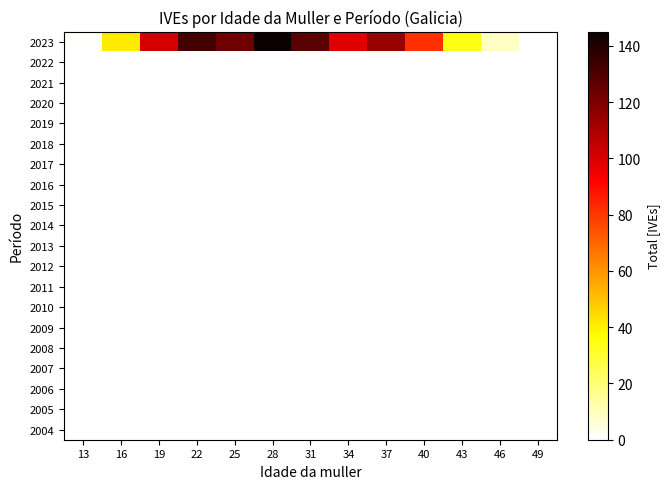

Reading left to right, list all the values displayed in this chart.

2023: 13=1	16=41	19=101	22=132	25=123	28=145	31=128	34=98	37=114	40=82	43=34	46=9	49=0
2022: 13=0	16=0	19=0	22=0	25=0	28=0	31=0	34=0	37=0	40=0	43=0	46=0	49=0
2021: 13=0	16=0	19=0	22=0	25=0	28=0	31=0	34=0	37=0	40=0	43=0	46=0	49=0
2020: 13=0	16=0	19=0	22=0	25=0	28=0	31=0	34=0	37=0	40=0	43=0	46=0	49=0
2019: 13=0	16=0	19=0	22=0	25=0	28=0	31=0	34=0	37=0	40=0	43=0	46=0	49=0
2018: 13=0	16=0	19=0	22=0	25=0	28=0	31=0	34=0	37=0	40=0	43=0	46=0	49=0
2017: 13=0	16=0	19=0	22=0	25=0	28=0	31=0	34=0	37=0	40=0	43=0	46=0	49=0
2016: 13=0	16=0	19=0	22=0	25=0	28=0	31=0	34=0	37=0	40=0	43=0	46=0	49=0
2015: 13=0	16=0	19=0	22=0	25=0	28=0	31=0	34=0	37=0	40=0	43=0	46=0	49=0
2014: 13=0	16=0	19=0	22=0	25=0	28=0	31=0	34=0	37=0	40=0	43=0	46=0	49=0
2013: 13=0	16=0	19=0	22=0	25=0	28=0	31=0	34=0	37=0	40=0	43=0	46=0	49=0
2012: 13=0	16=0	19=0	22=0	25=0	28=0	31=0	34=0	37=0	40=0	43=0	46=0	49=0
2011: 13=0	16=0	19=0	22=0	25=0	28=0	31=0	34=0	37=0	40=0	43=0	46=0	49=0
2010: 13=0	16=0	19=0	22=0	25=0	28=0	31=0	34=0	37=0	40=0	43=0	46=0	49=0
2009: 13=0	16=0	19=0	22=0	25=0	28=0	31=0	34=0	37=0	40=0	43=0	46=0	49=0
2008: 13=0	16=0	19=0	22=0	25=0	28=0	31=0	34=0	37=0	40=0	43=0	46=0	49=0
2007: 13=0	16=0	19=0	22=0	25=0	28=0	31=0	34=0	37=0	40=0	43=0	46=0	49=0
2006: 13=0	16=0	19=0	22=0	25=0	28=0	31=0	34=0	37=0	40=0	43=0	46=0	49=0
2005: 13=0	16=0	19=0	22=0	25=0	28=0	31=0	34=0	37=0	40=0	43=0	46=0	49=0
2004: 13=0	16=0	19=0	22=0	25=0	28=0	31=0	34=0	37=0	40=0	43=0	46=0	49=0